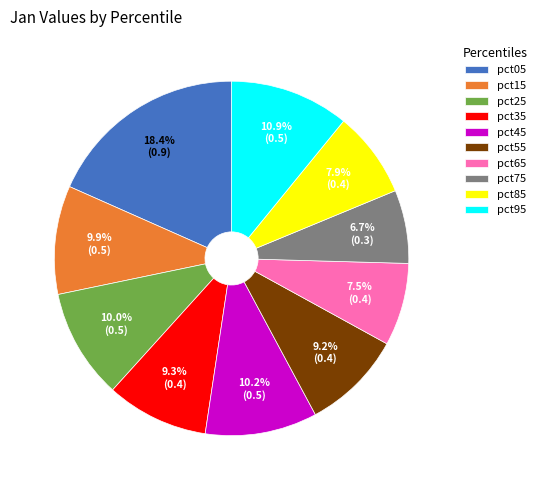

Which slice is the smallest?

pct75